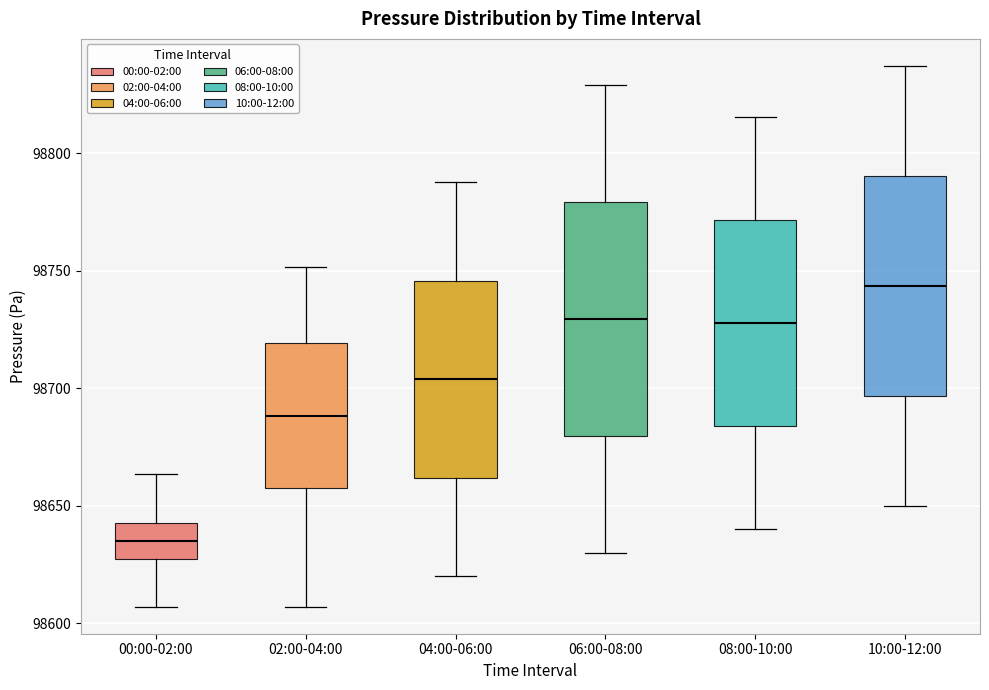

Where does the median line of the box for 06:00-08:00 sit on the y-axis? The values are not printed on the chart, so give them approximately, as read against the axis.

98730